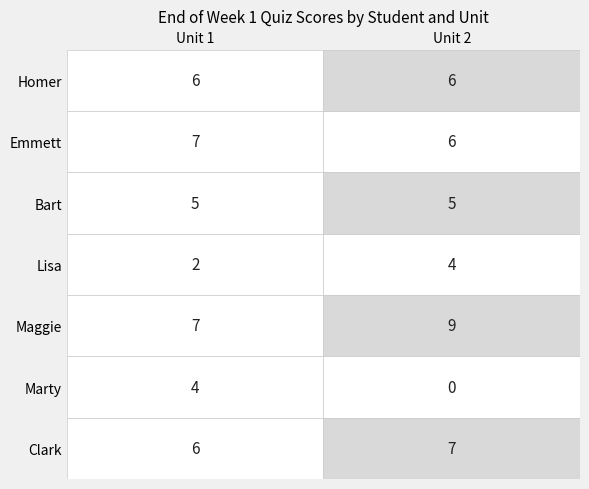

Between Unit 1 and Unit 2, which series saw the biggest shift?

Marty